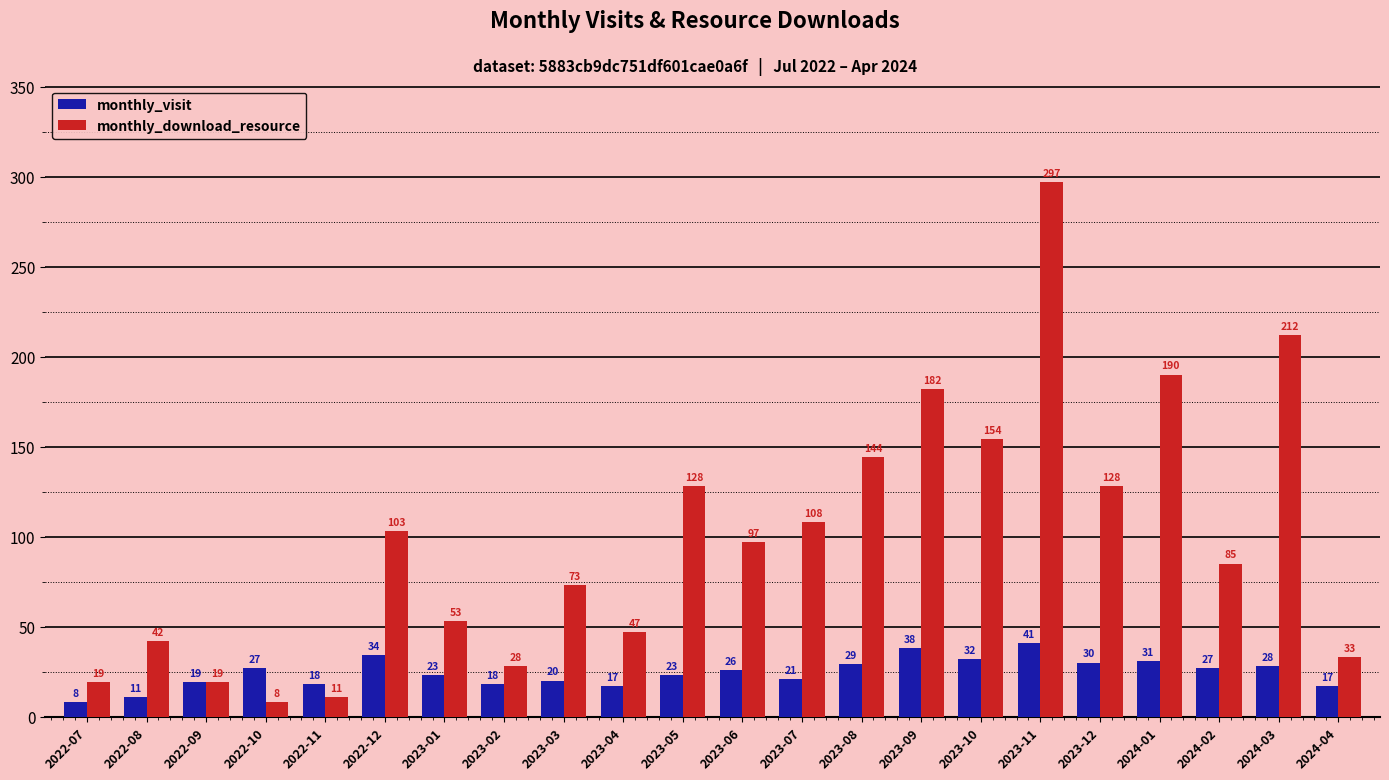

At how many categories does at least one series exceed 29?

17